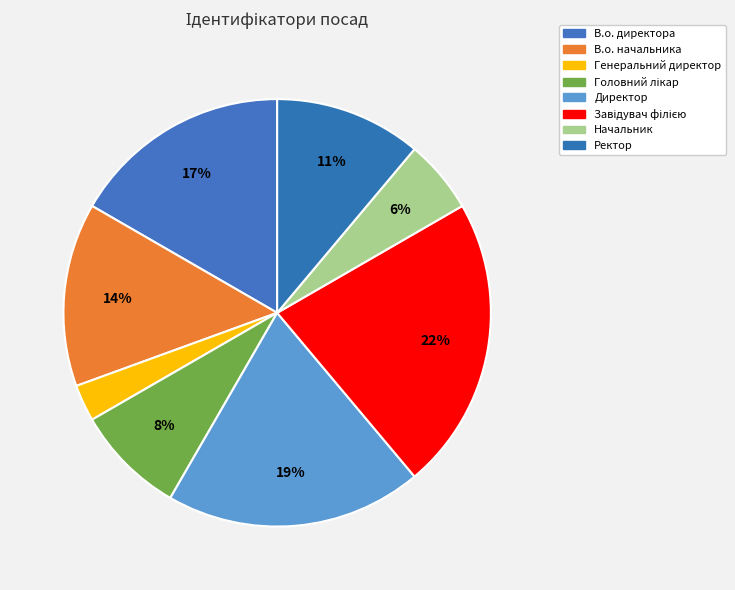

To the nearest percent, what percentage of the pie is Директор?

19%